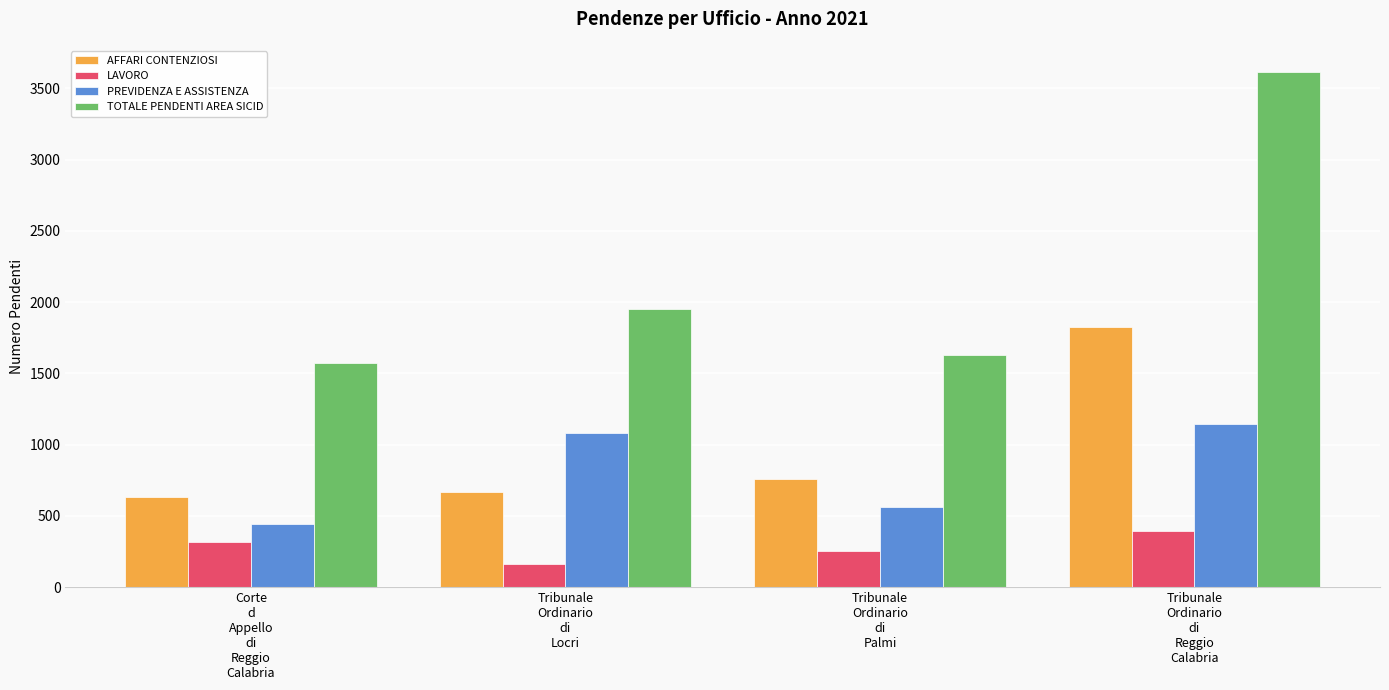

What is the value of the AFFARI CONTENZIOSI bar at the 1st from the left?

634